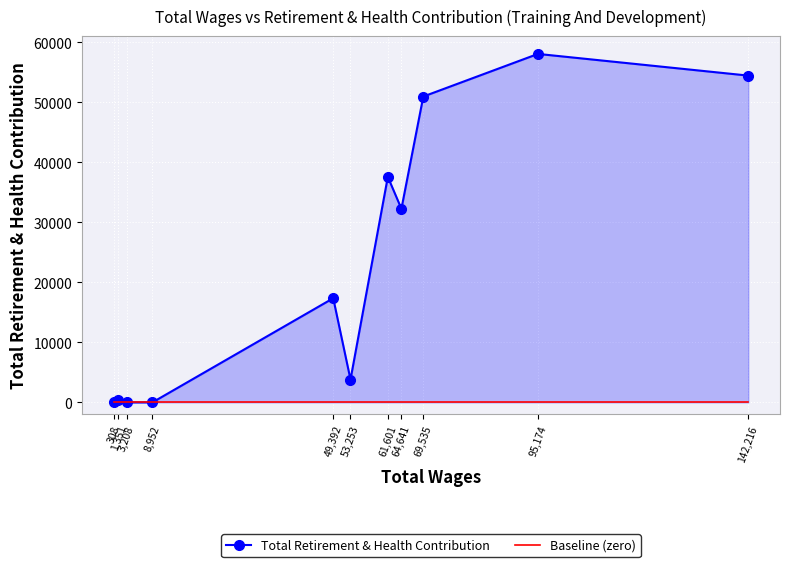

Between 69,535 and 142,216, which series saw the biggest shift?

Total Retirement & Health Contribution